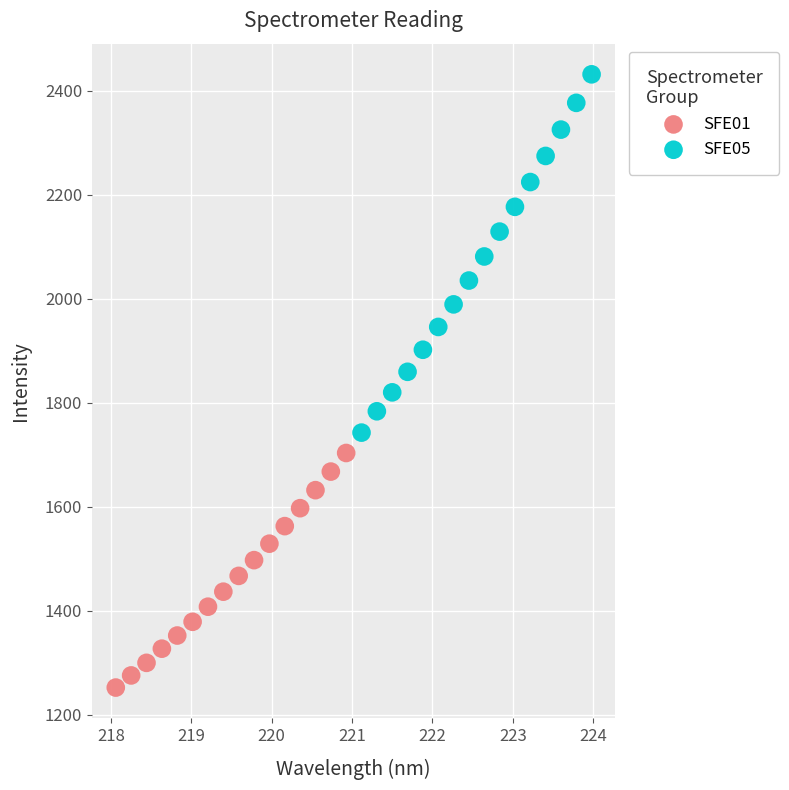

Which series has the widest spread of Y values?

SFE05